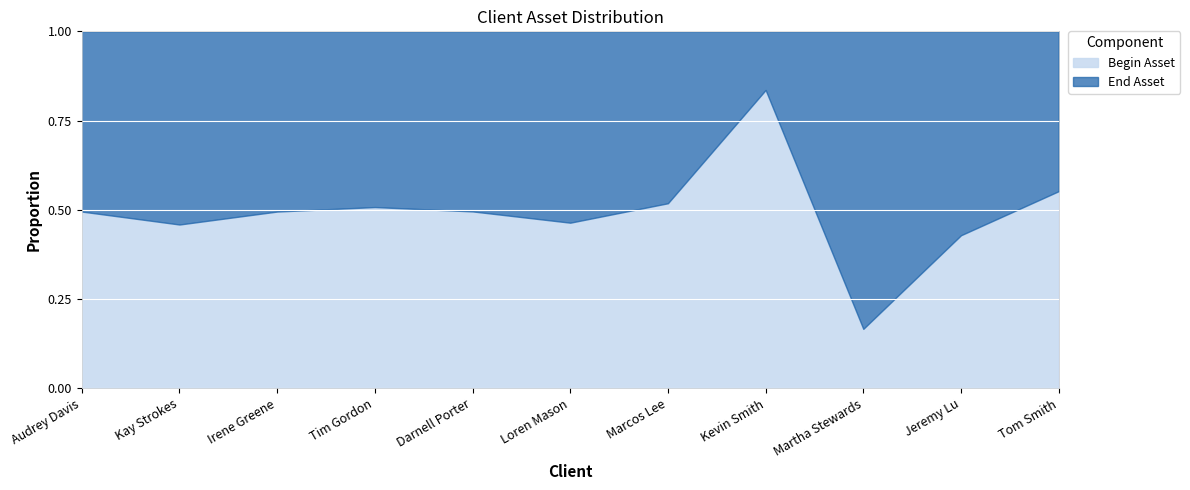

True or false: End Asset and Begin Asset intersect in this chart.

True